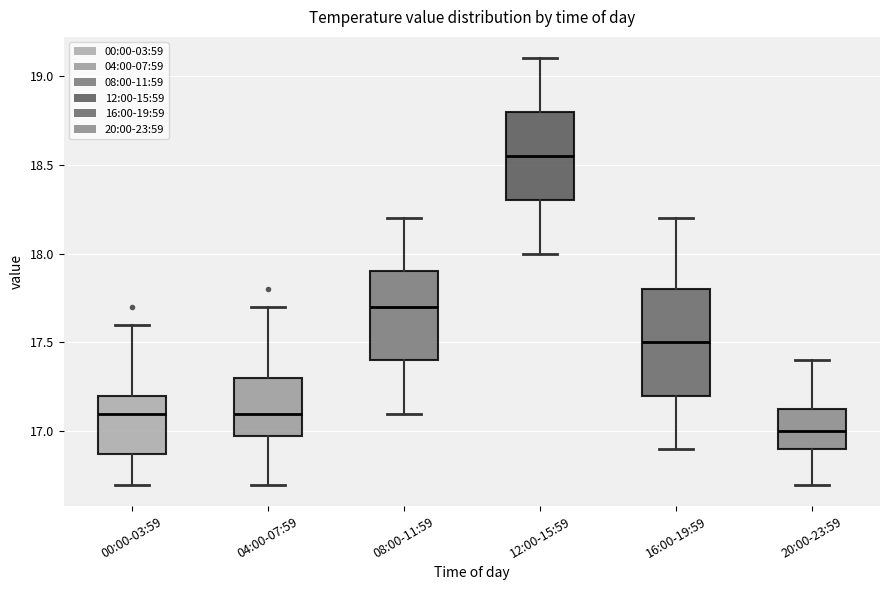

Which box's median line is the highest?

12:00-15:59